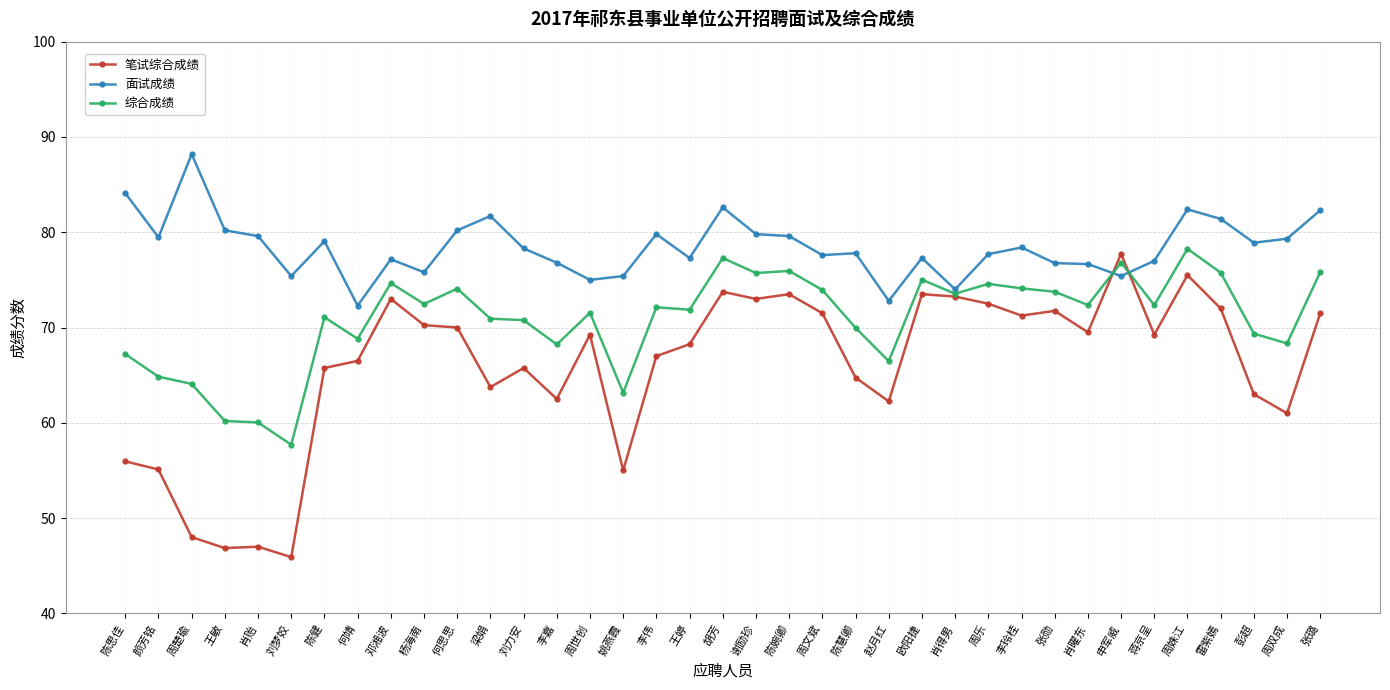

True or false: 笔试综合成绩 and 面试成绩 intersect in this chart.

True